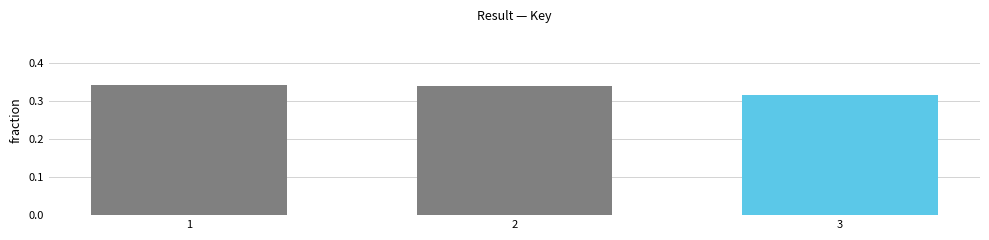

Rank the categories by value from lowest to highest.

3, 2, 1